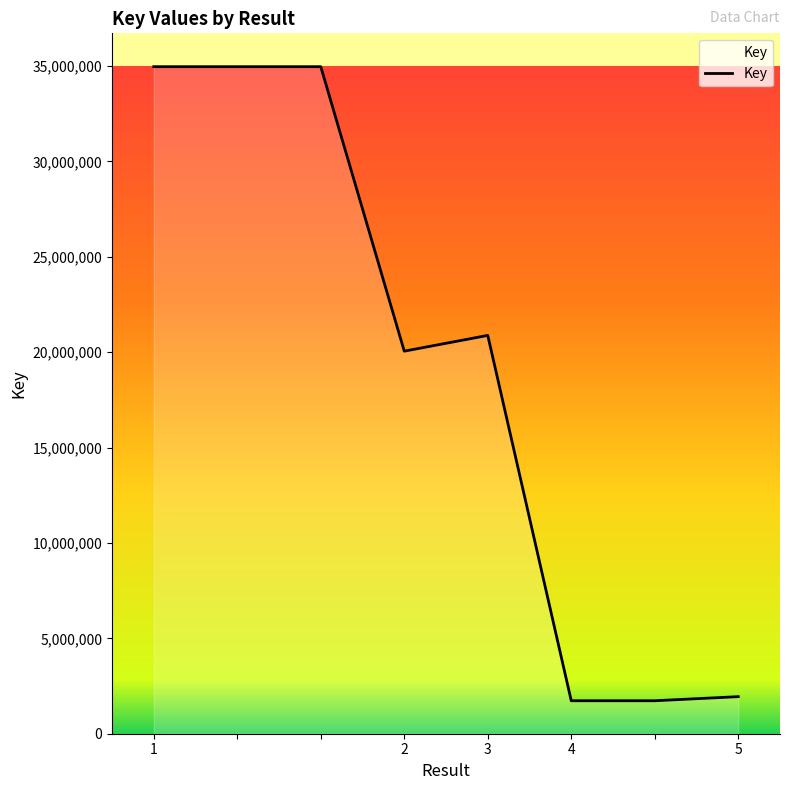

What is the average value?

18903032